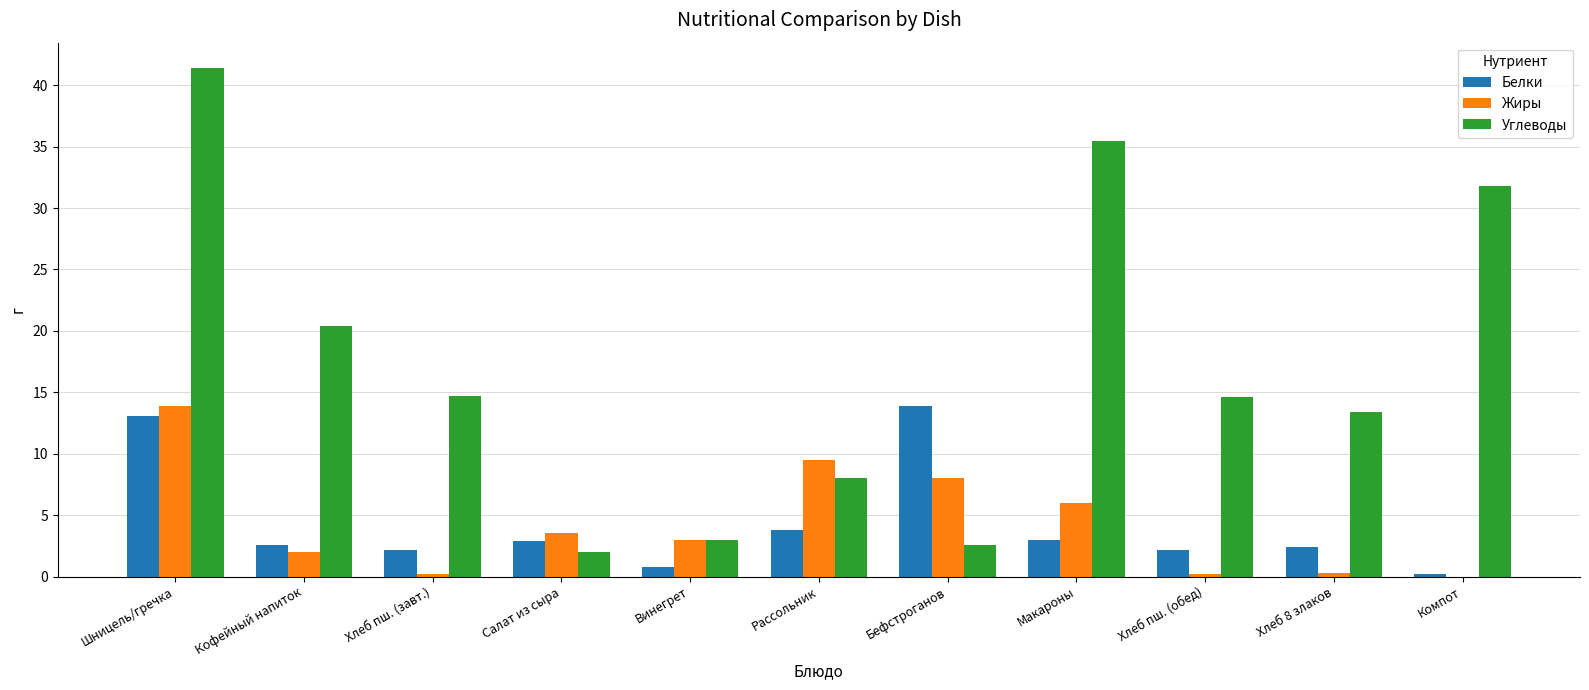

The Жиры series shows 2.0 at Кофейный напиток. True or false?

True